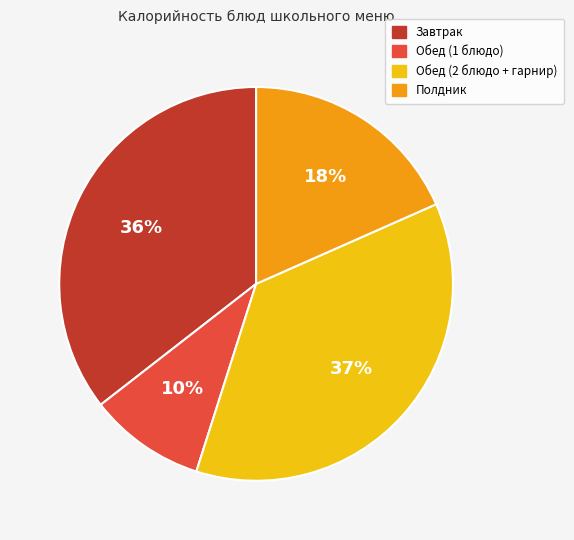

To the nearest percent, what is the average slice percentage?

25%